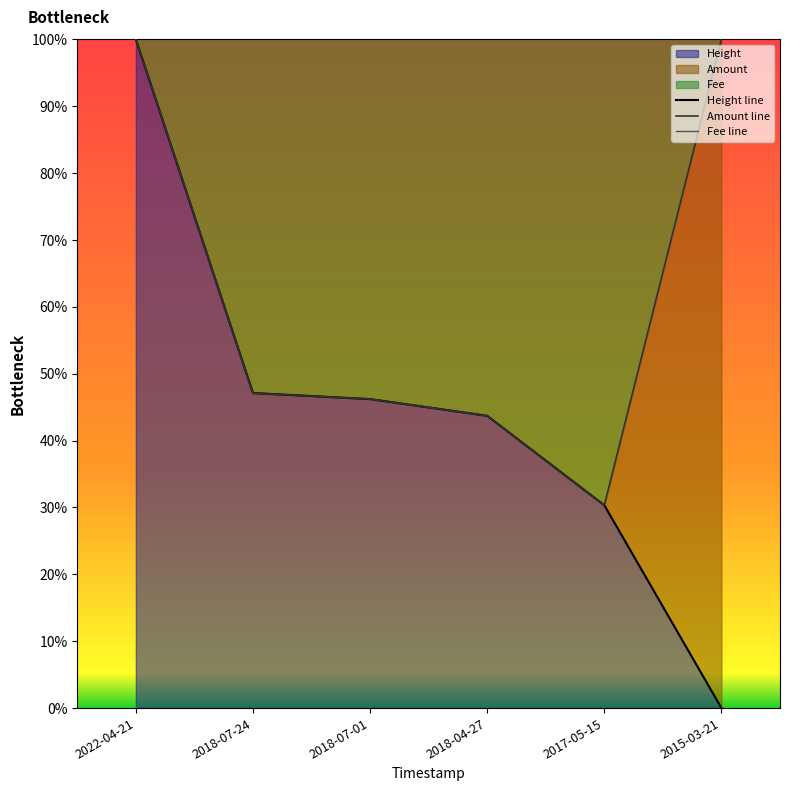

Which has a higher value, 2017-05-15 or 2018-04-27?

2018-04-27